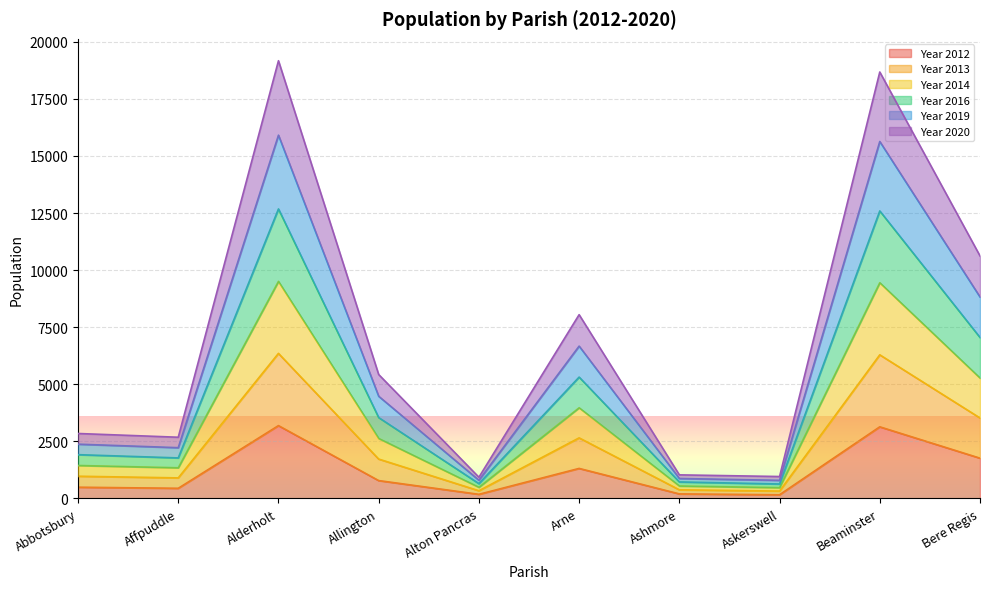

What is the sum of the Year 2020 values at Arne and Ashmore?

3018